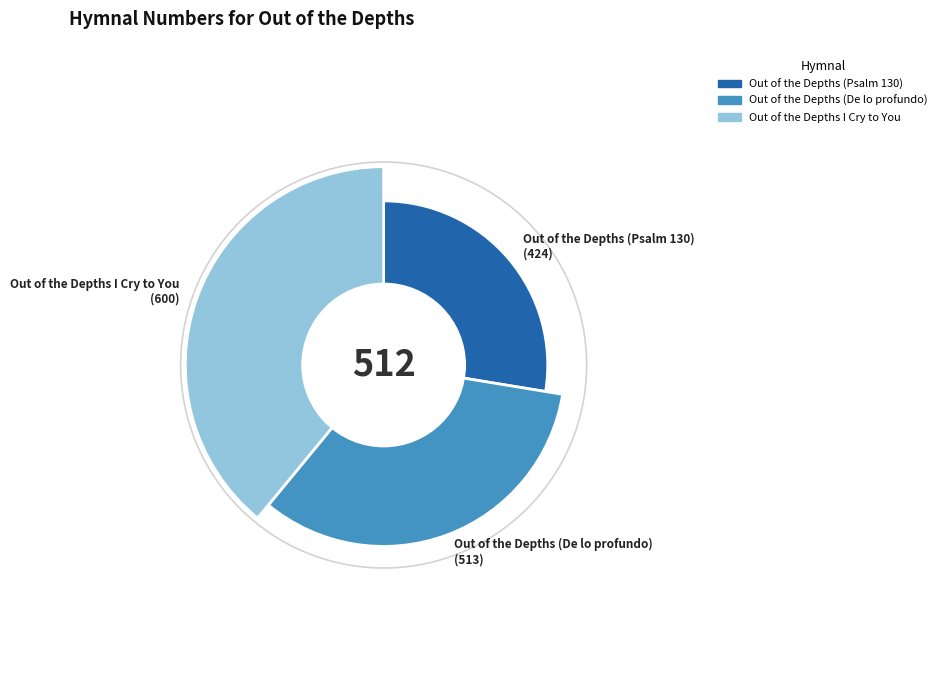

Combined, what portion of the pie is Out of the Depths (De lo profundo) and Out of the Depths (Psalm 130)?

61.0%